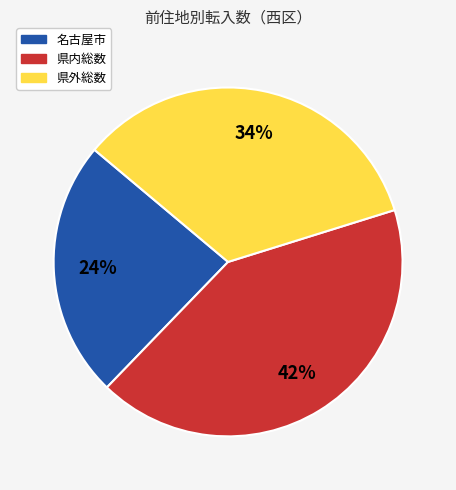

Between 県内総数 and 名古屋市, which is larger?

県内総数